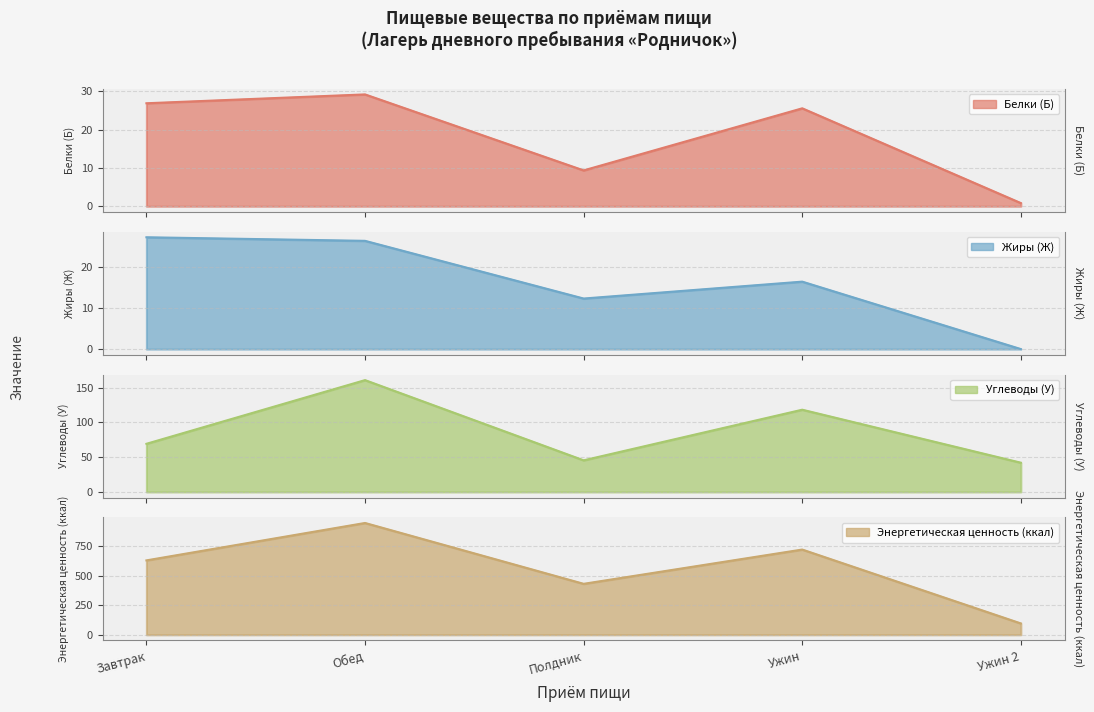

How many positive values does the Жиры (Ж) series have?

4